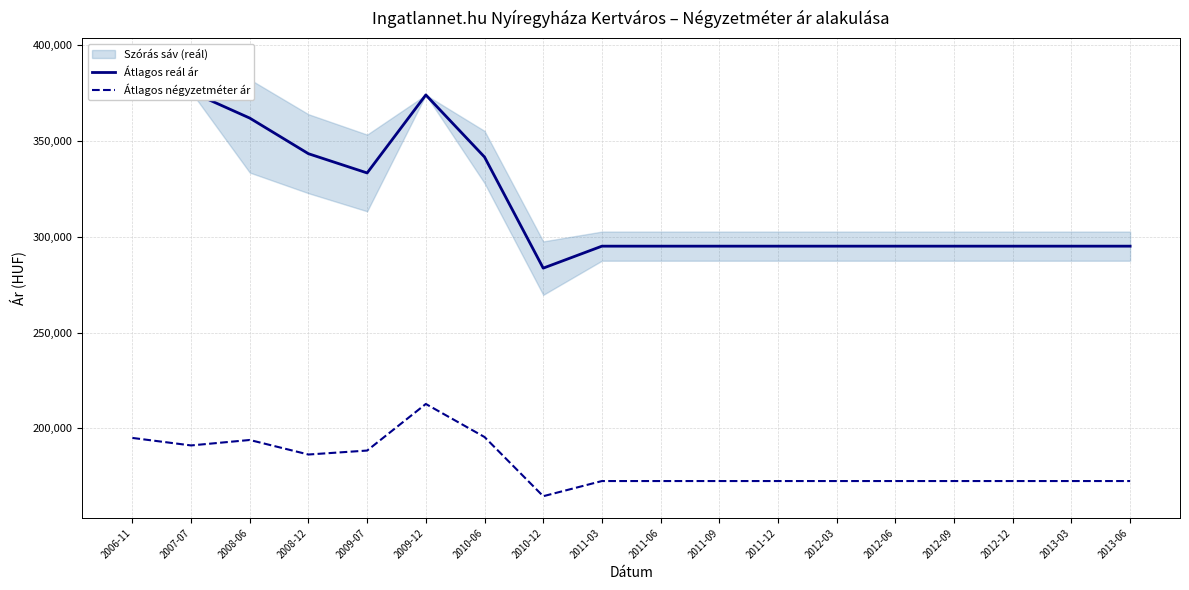

Is it true that Átlagos reál ár equals 295128 at 2012-09?

True